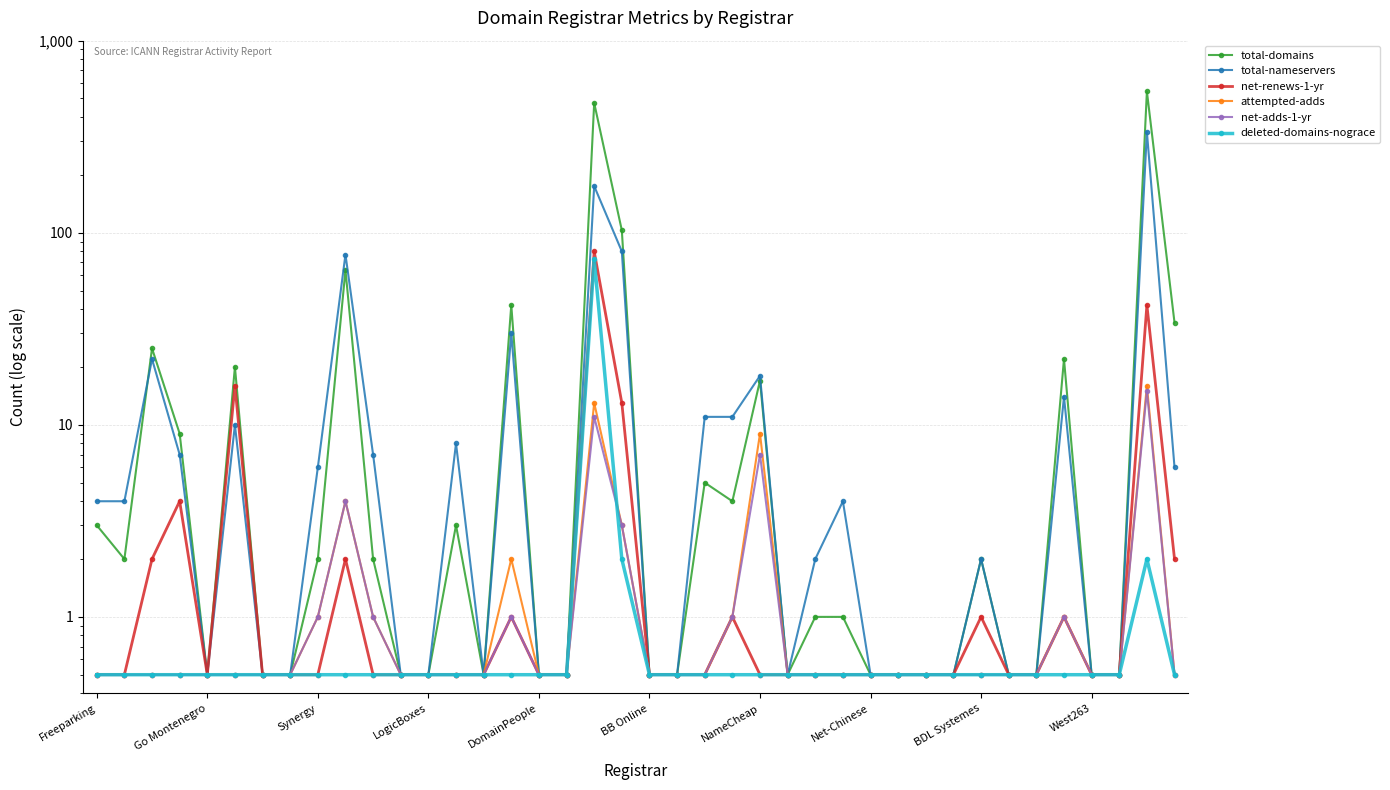

List the series in order of their peak value, highest first.

total-domains, total-nameservers, net-renews-1-yr, deleted-domains-nograce, attempted-adds, net-adds-1-yr